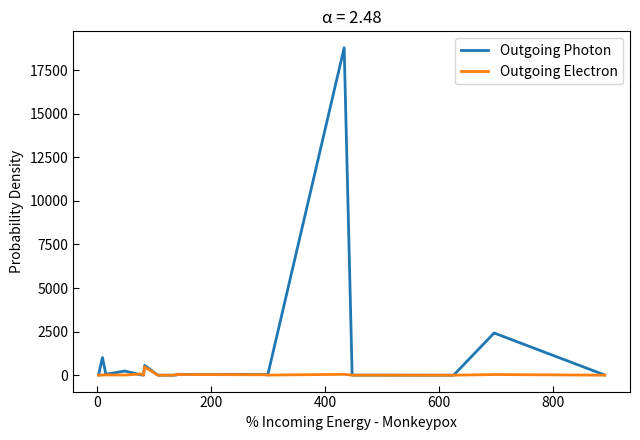

Which series has the widest spread of values?

Outgoing Photon